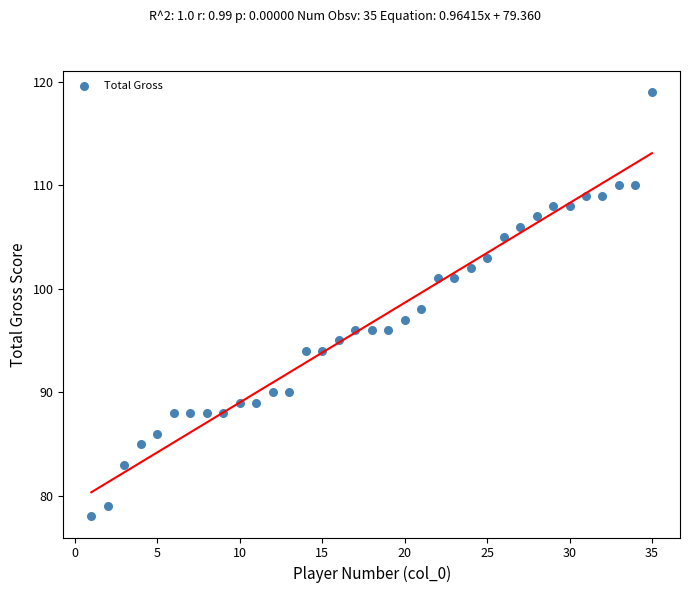

What is the range of X values (max minus min)?

34